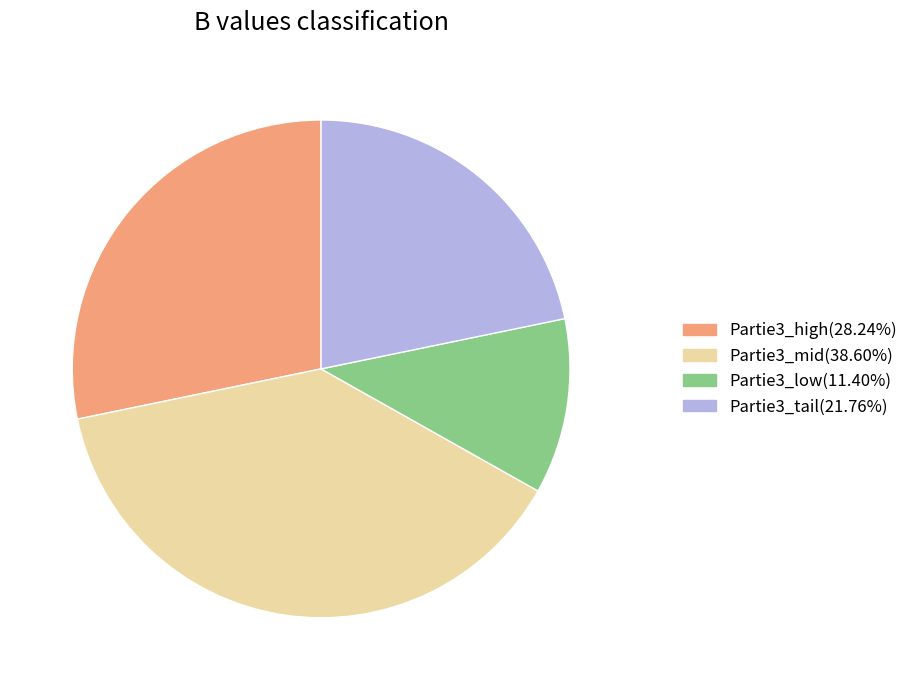

Is there a majority slice in this chart?

No